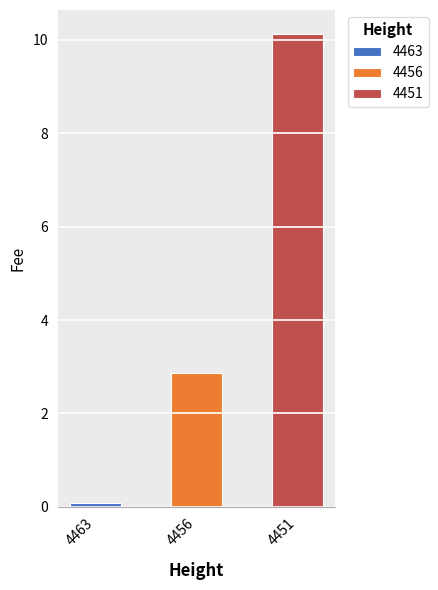

What is the sum of all values?

13.1